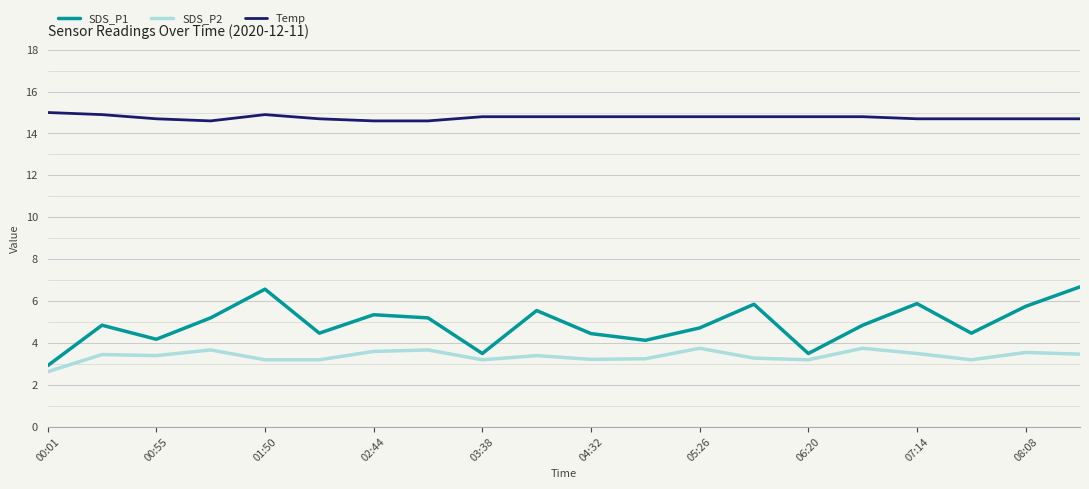

What is the maximum value shown in the chart?

15.0